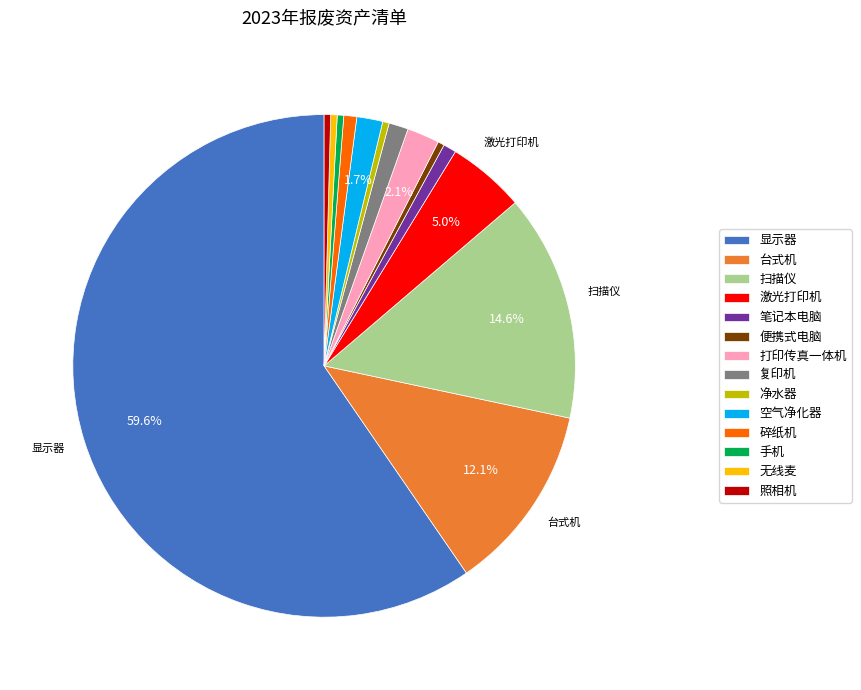

Combined, do 便携式电脑 and 显示器 account for over 50%?

Yes